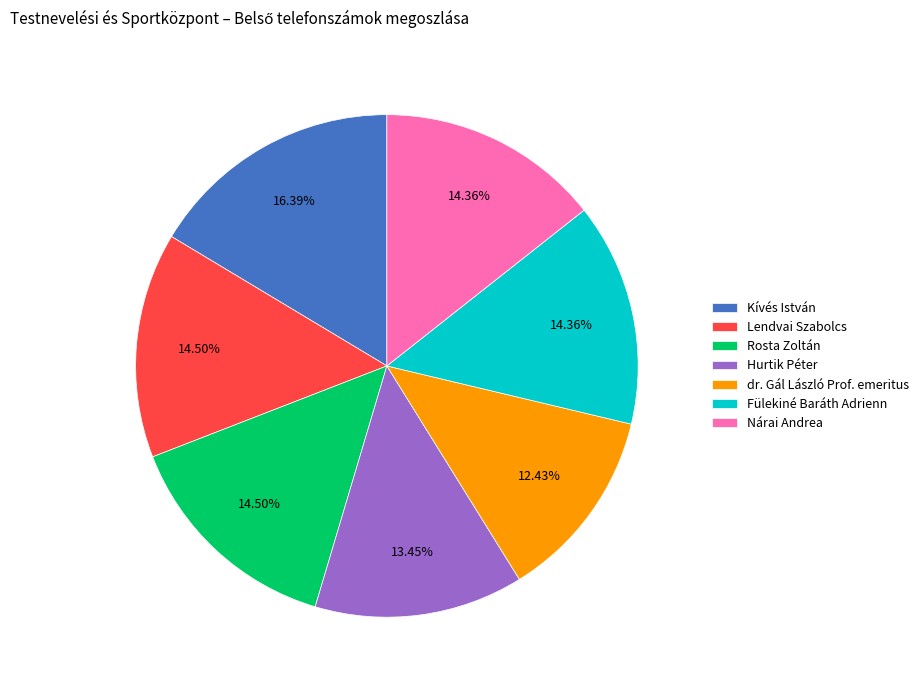

What percentage do dr. Gál László Prof. emeritus and Kívés István together represent?

28.8%